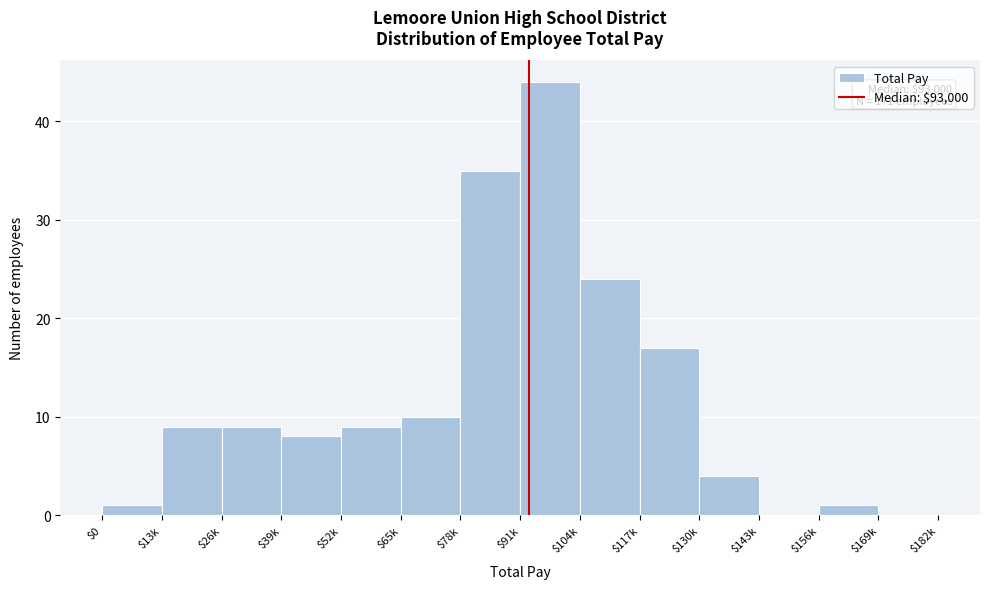

What is the sum of all values?

171